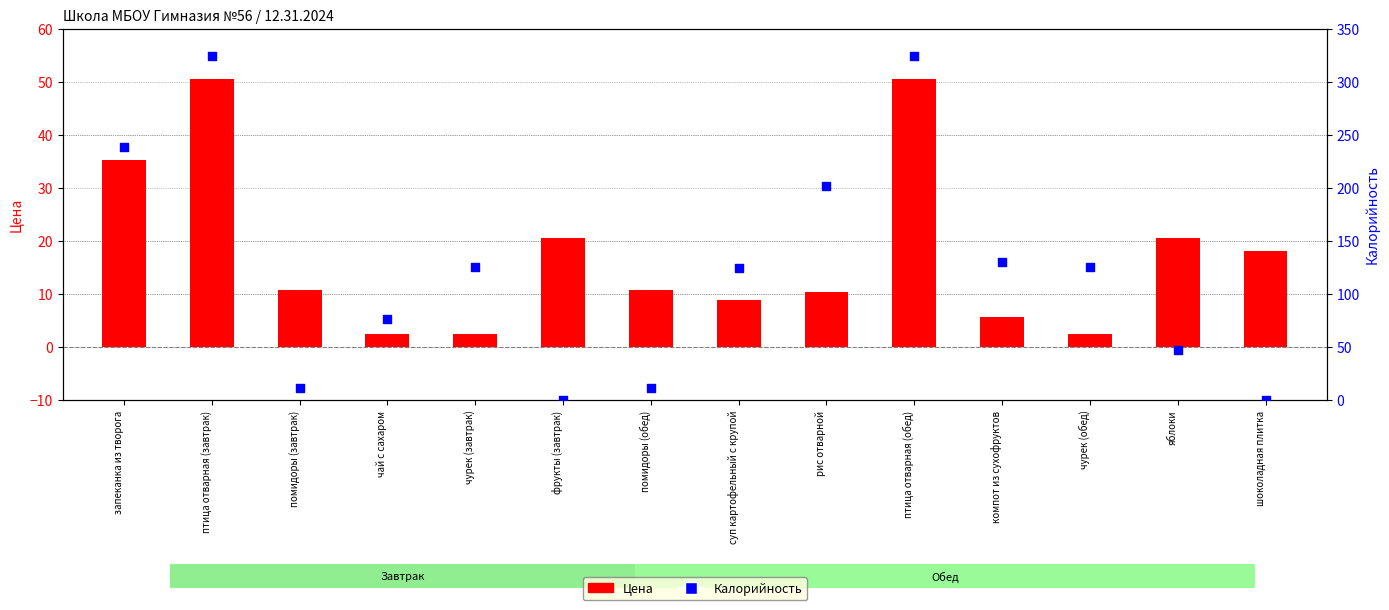

At which category is the sum across all series the highest?

птица отварная (завтрак)